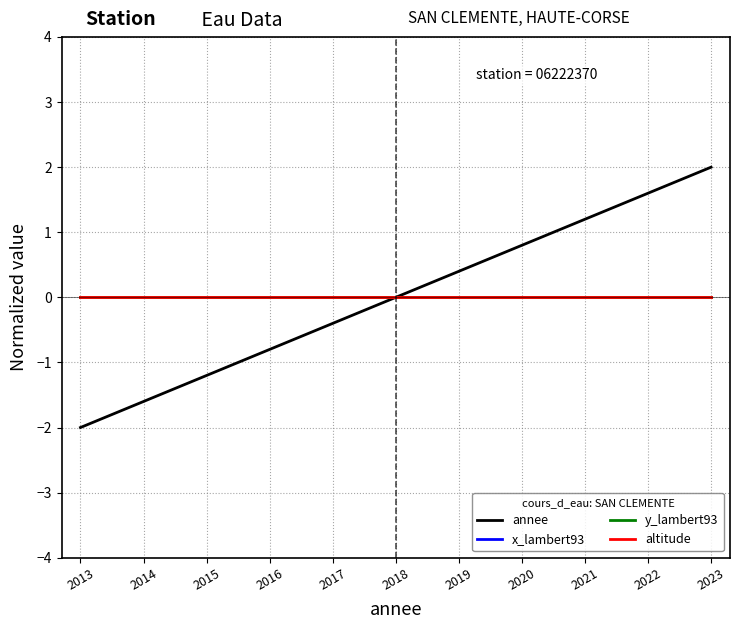

True or false: x_lambert93 has more than 2 points higher than both neighbors.

False